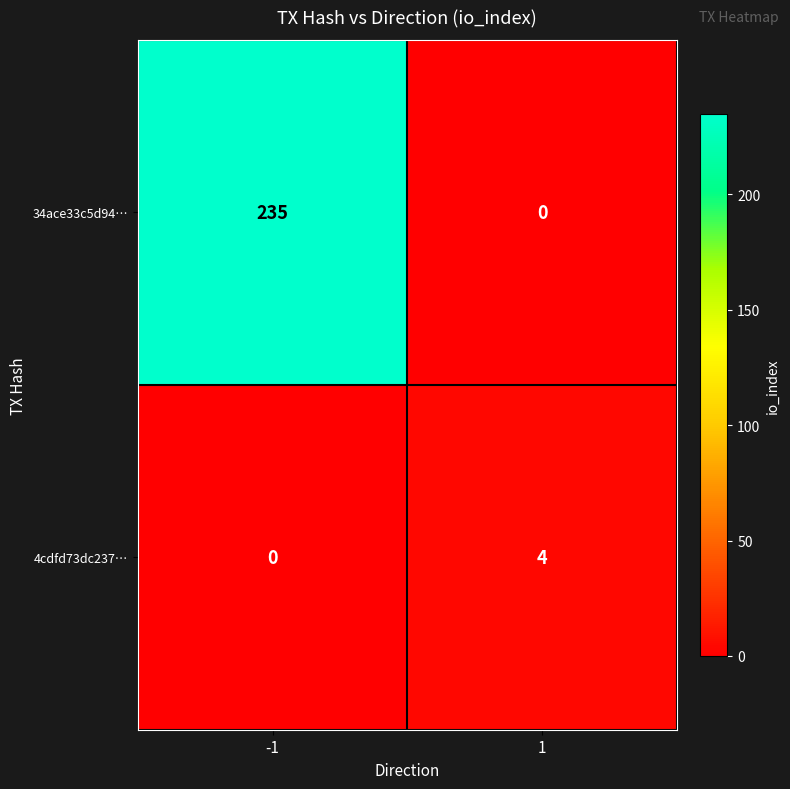

Which series has the largest total across all categories?

34ace33c5d94…